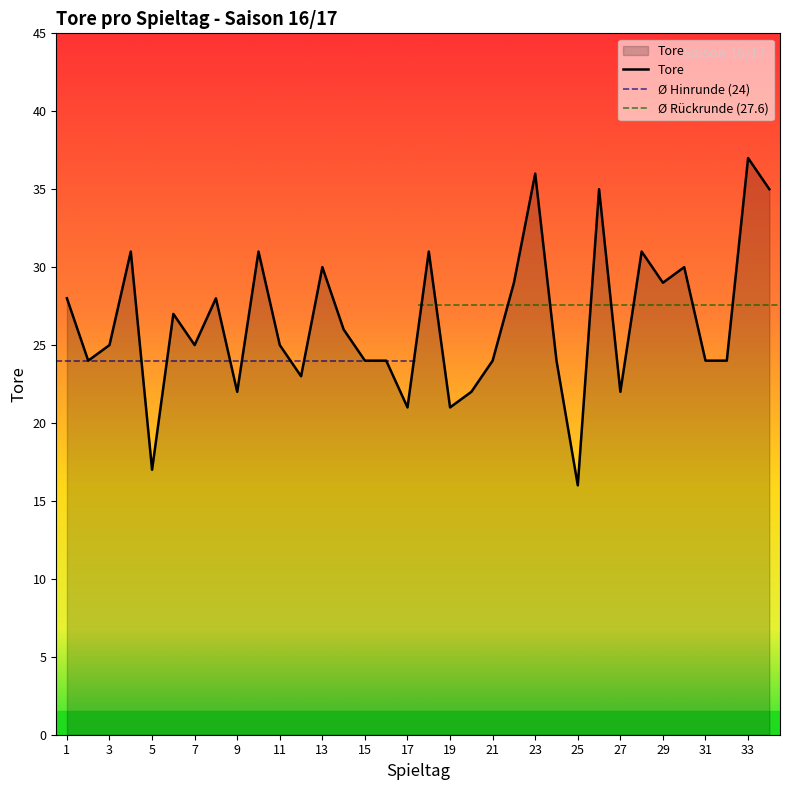

Which category has the highest value across all series?

33